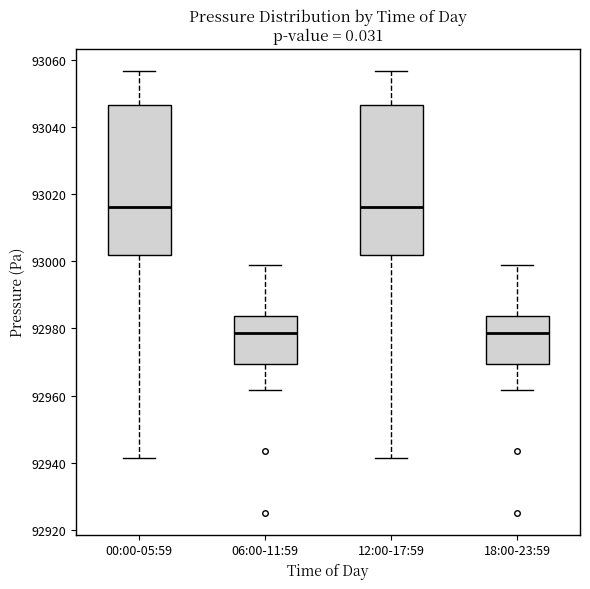

Where is the lower edge of the box for 18:00-23:59 on the y-axis? The values are not printed on the chart, so give them approximately, as read against the axis.

92970